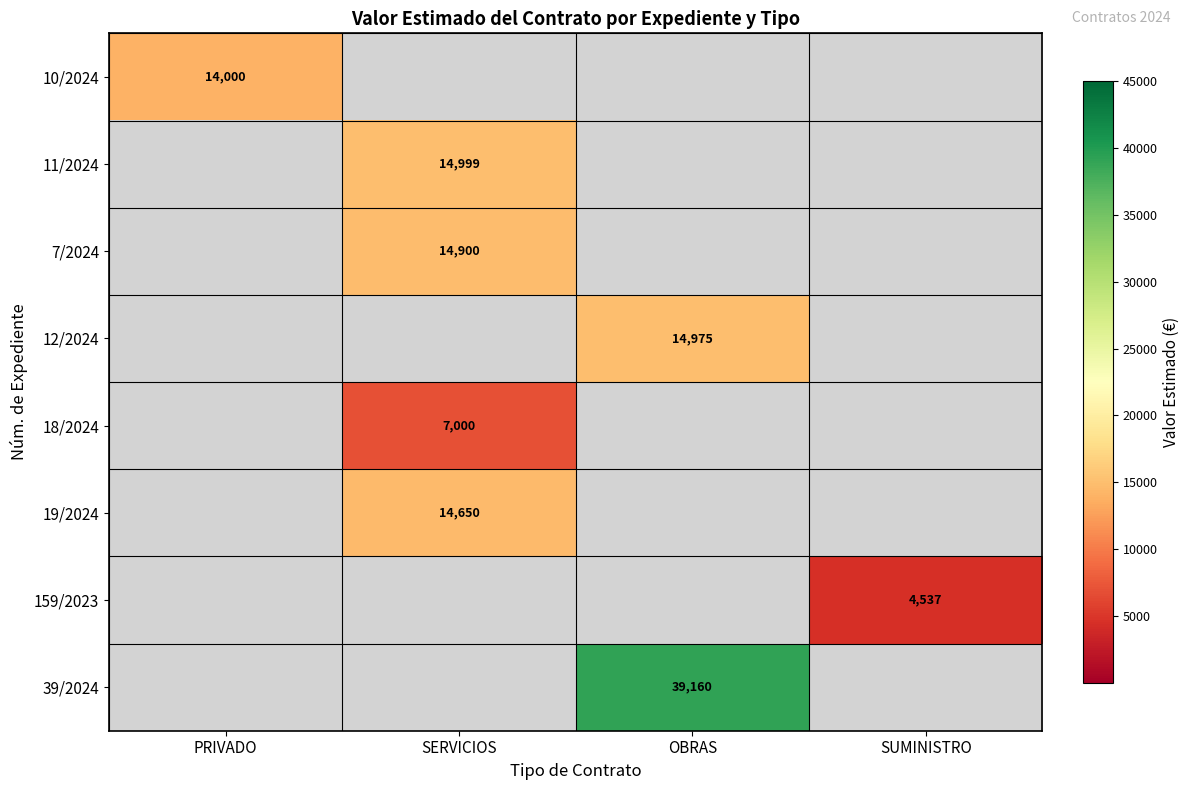

How many distinct data groups are displayed?

8